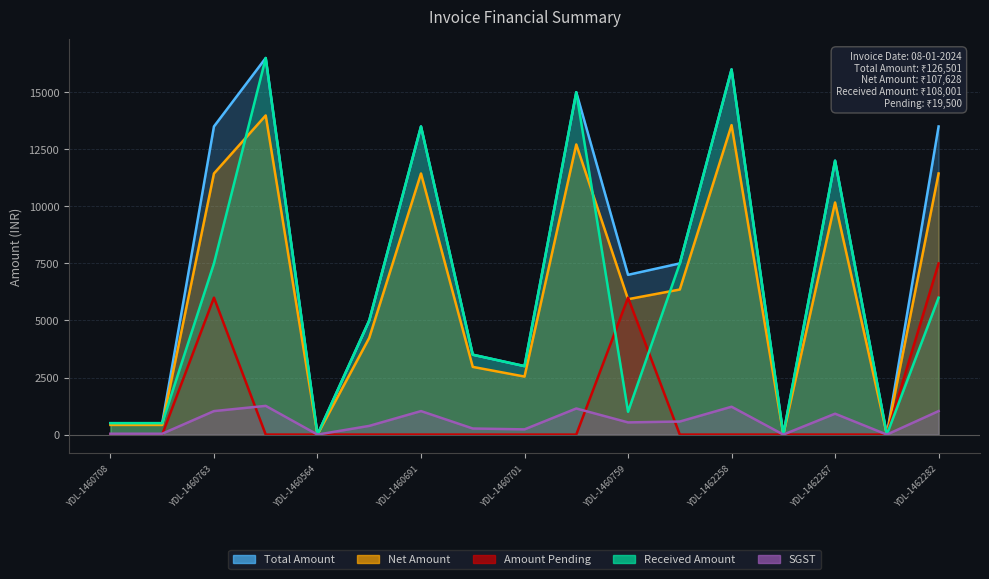

How many intersections are there between SGST and Amount Pending?

5